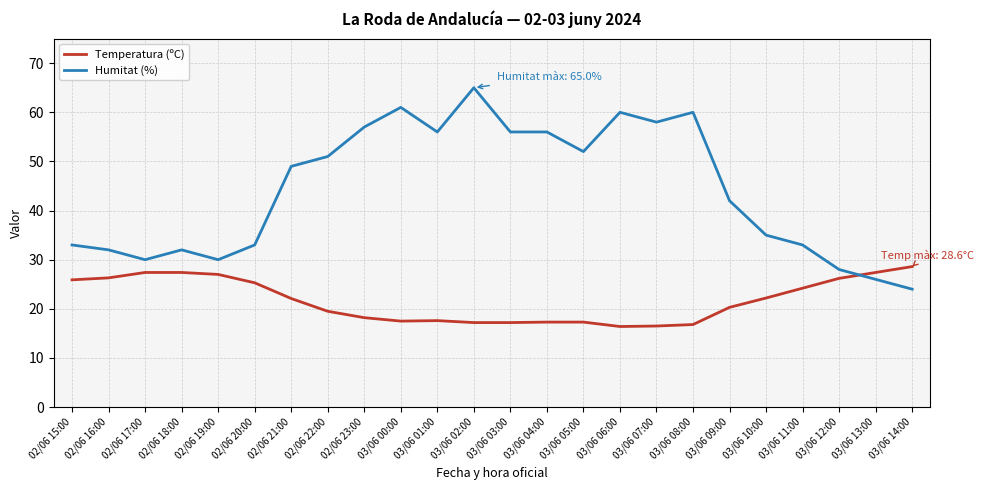

True or false: Temperatura (ºC) has a value of 17.2 at 03/06 03:00.

True